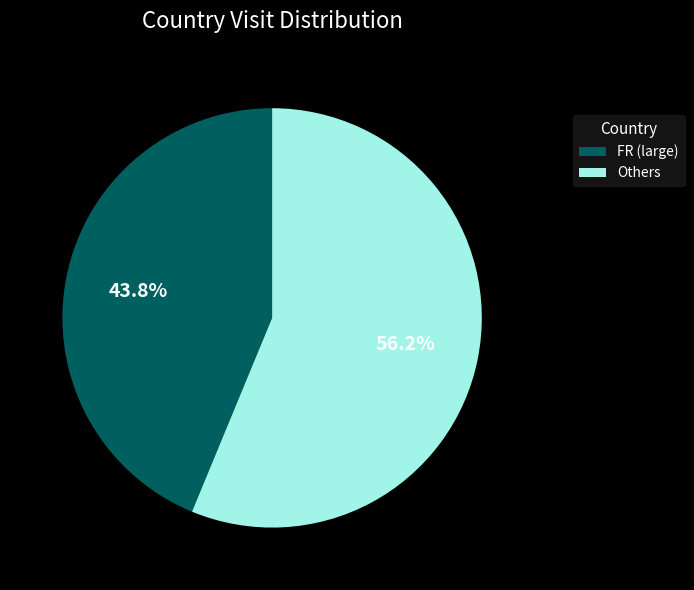

How many segments does this pie chart have?

2